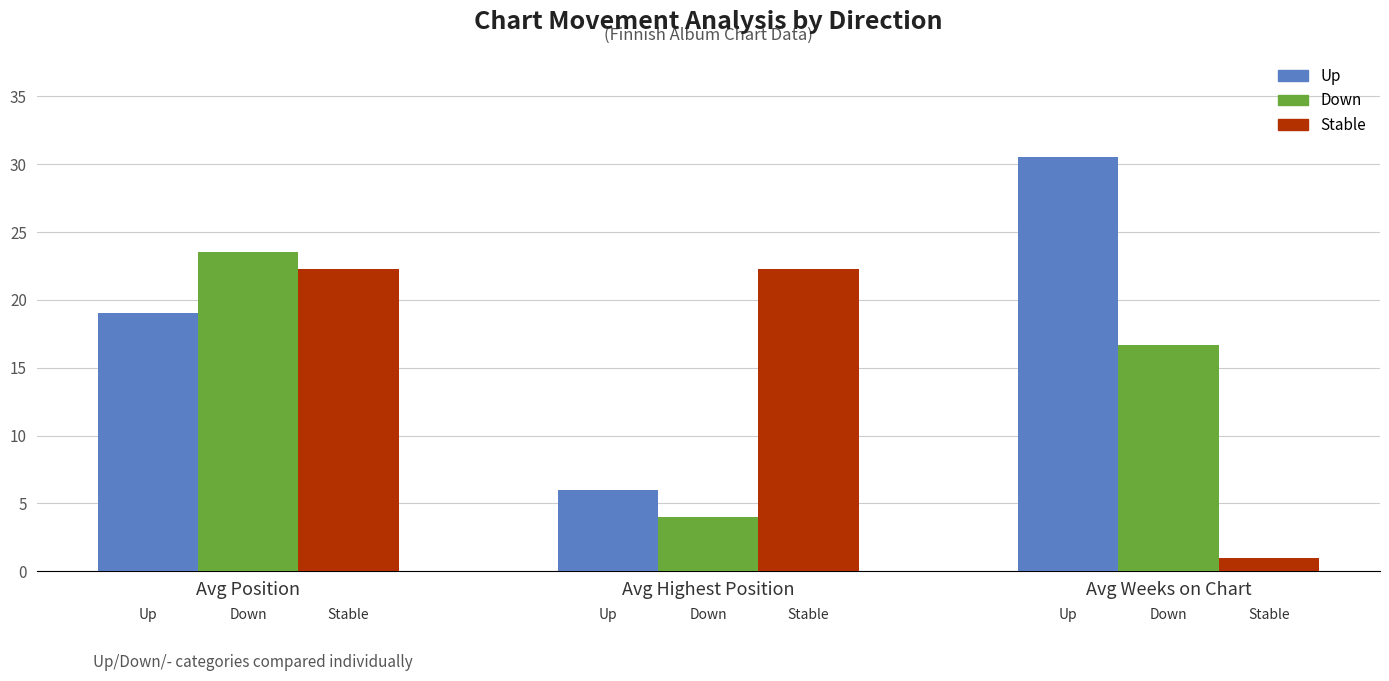

What is the spread (max minus min) of values at Avg Position?

4.5